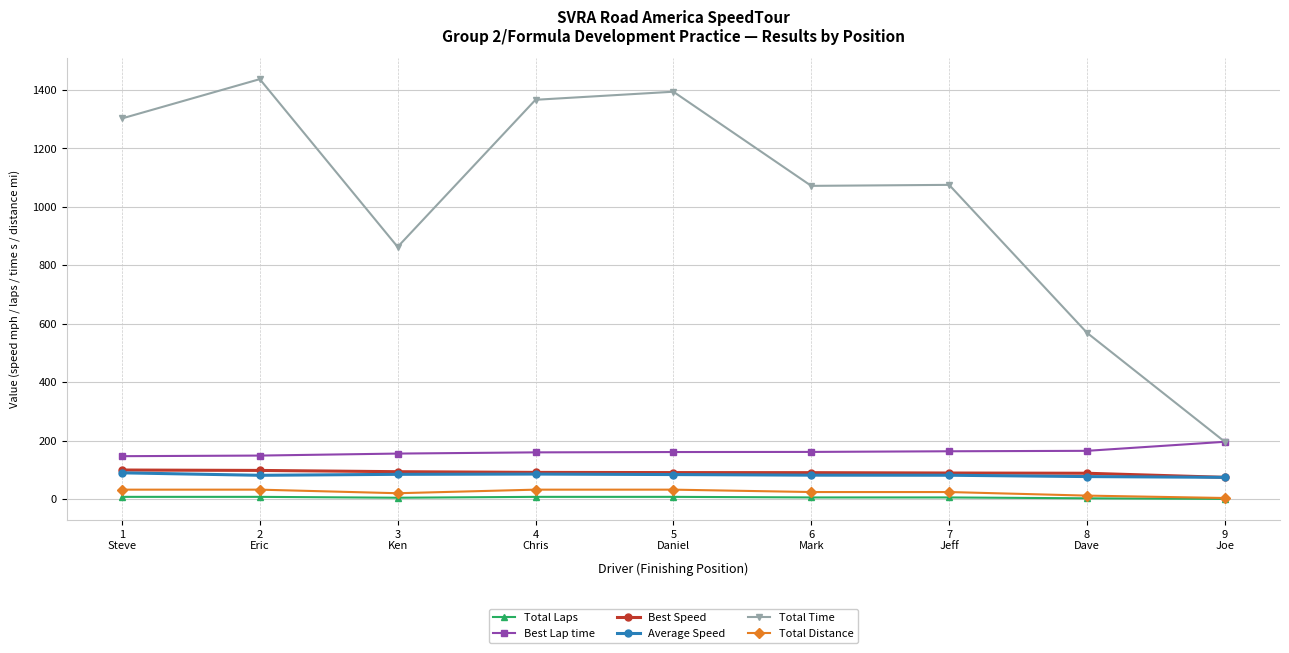

Is this an area chart (filled region under the line)?

No